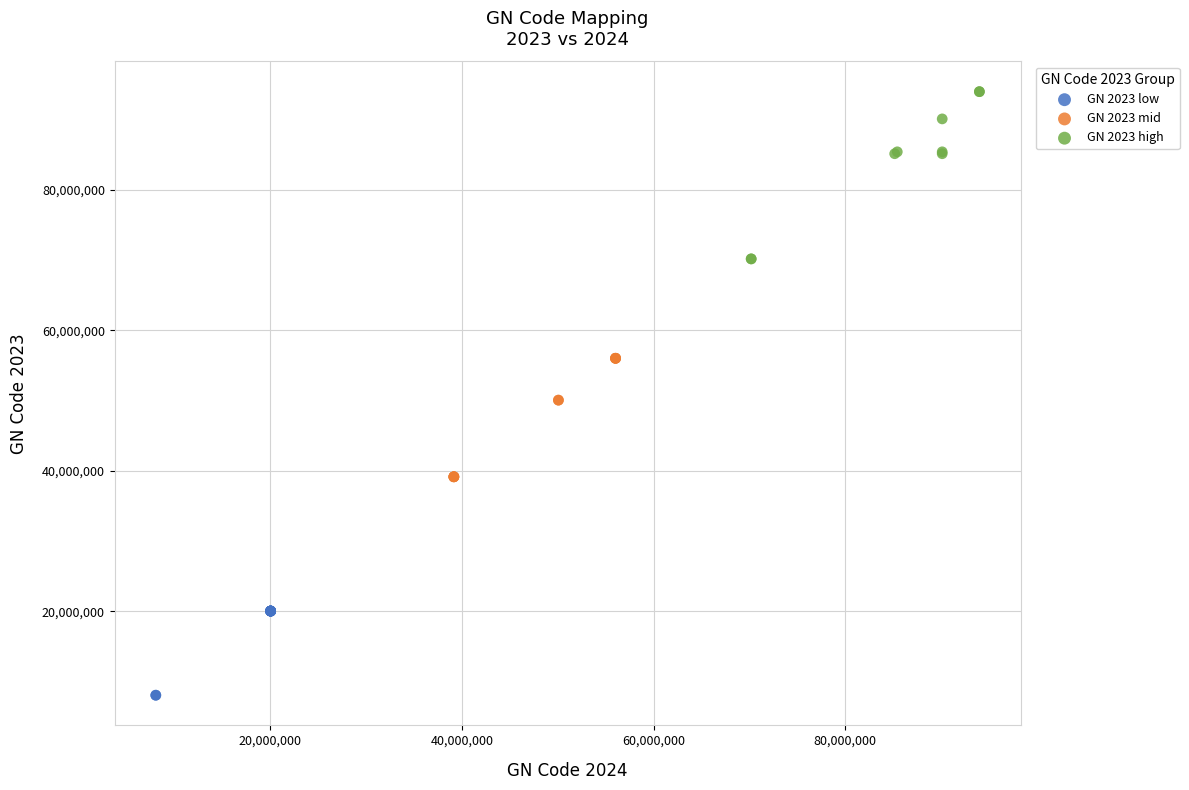

Which series contains the highest Y value?

GN 2023 high